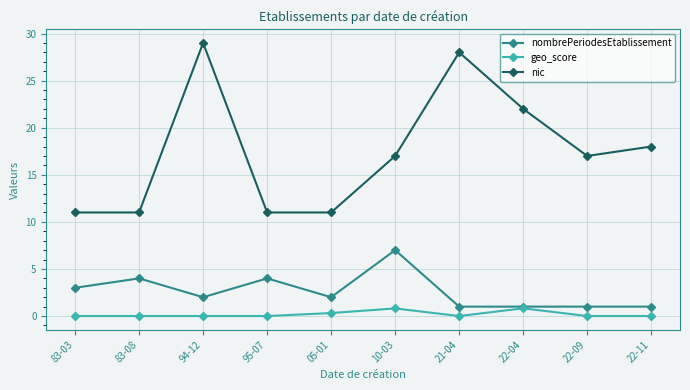

Reading right to left, transcribe all the data shown in this chart.

nombrePeriodesEtablissement: 1.0	1.0	1.0	1.0	7.0	2.0	4.0	2.0	4.0	3.0
geo_score: 0.0	0.0	0.8	0.0	0.8	0.3	0.0	0.0	0.0	0.0
nic: 18.0	17.0	22.0	28.0	17.0	11.0	11.0	29.0	11.0	11.0